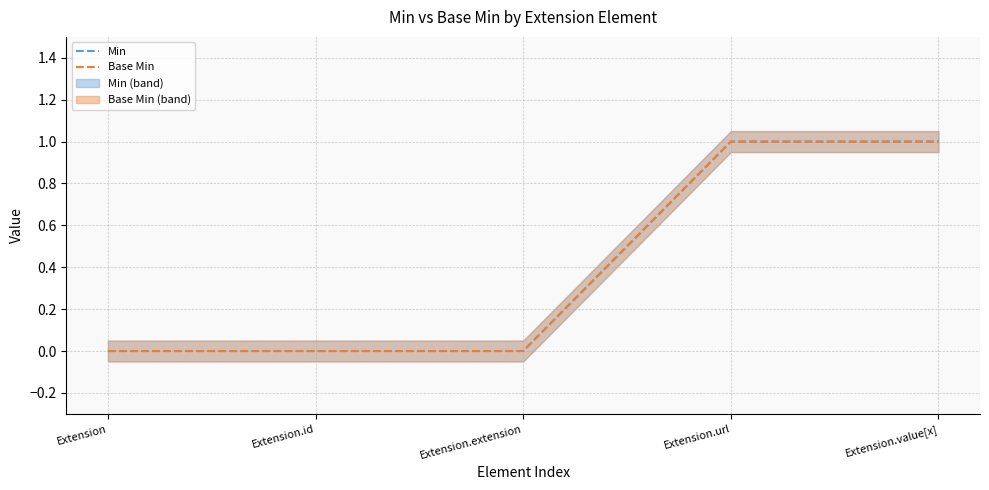

True or false: Base Min and Min cross at least once.

False